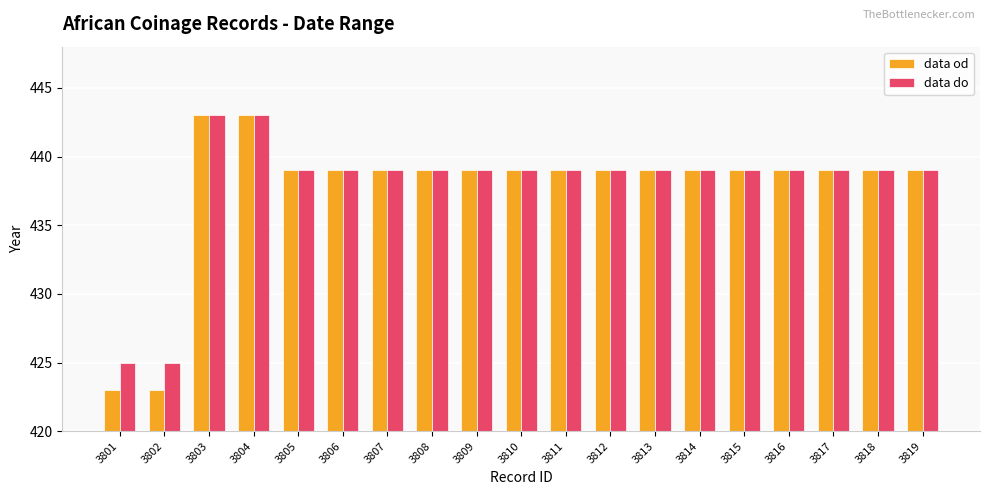

How many bars are there in total?

38